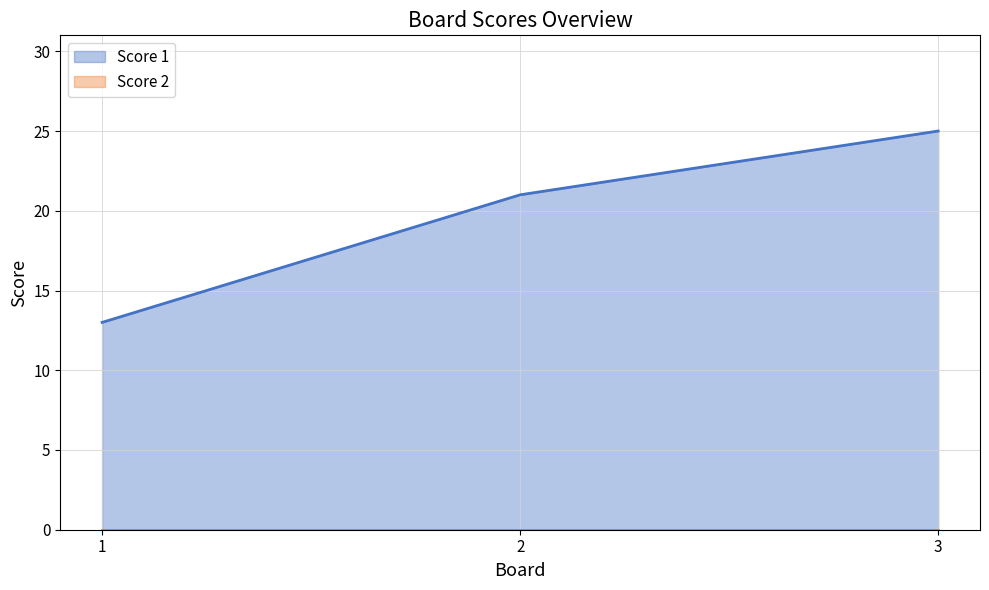

At which label does the data first exceed 21?

3